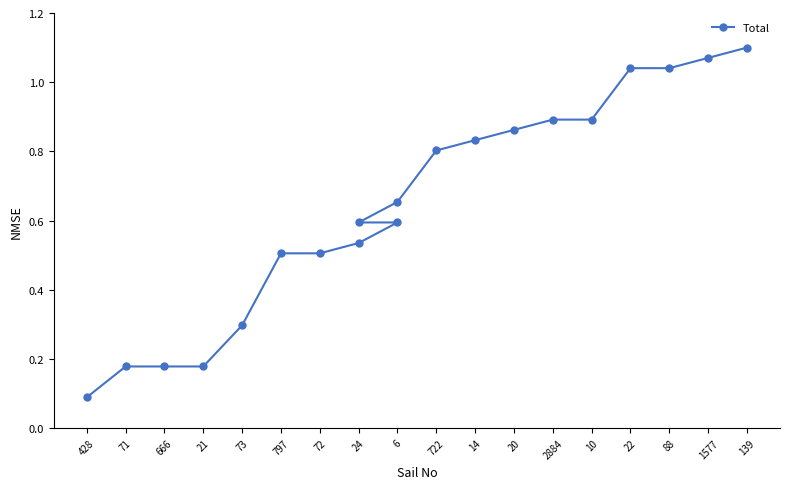

Is it true that the value at 428 is 0.1?

False